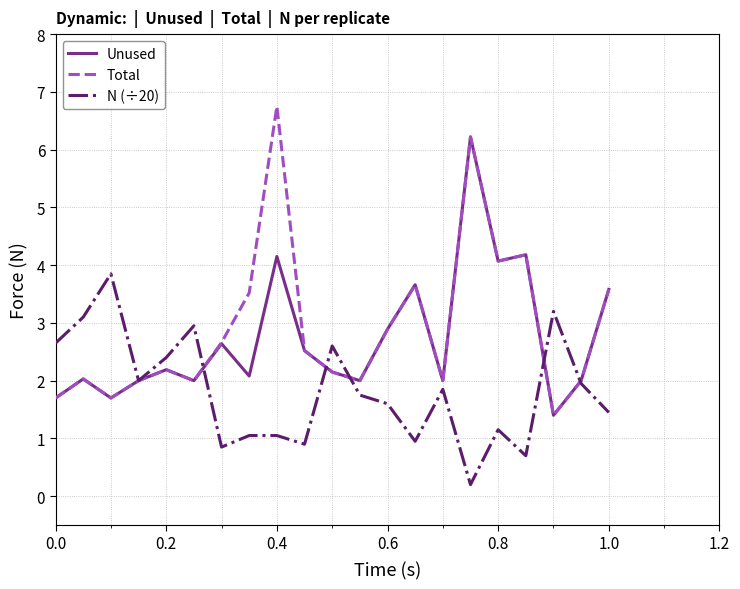

What is the greatest value displayed?

6.8